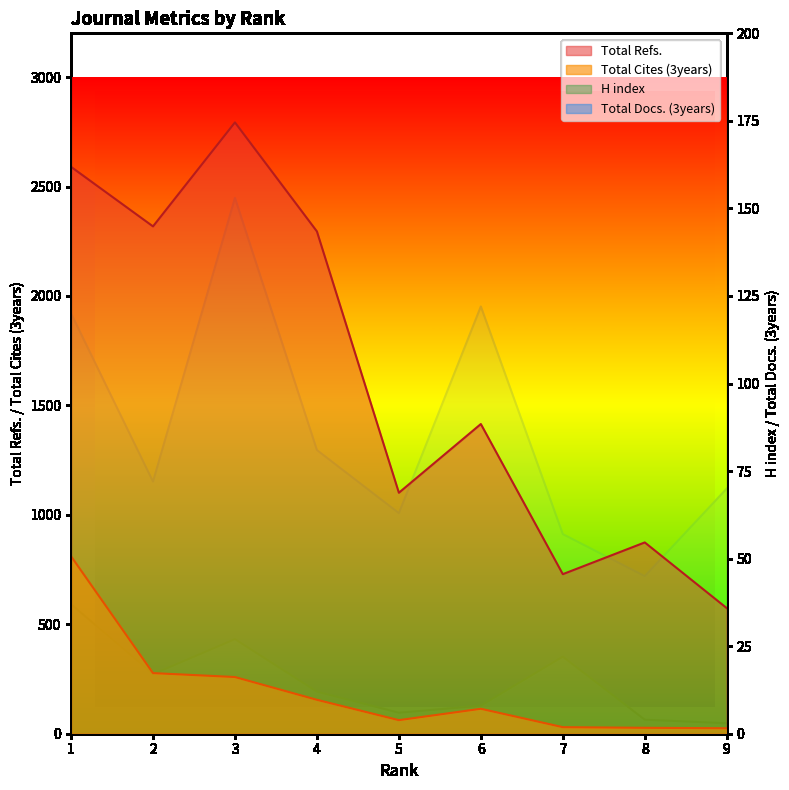

At how many categories does at least one series exceed 219?

9